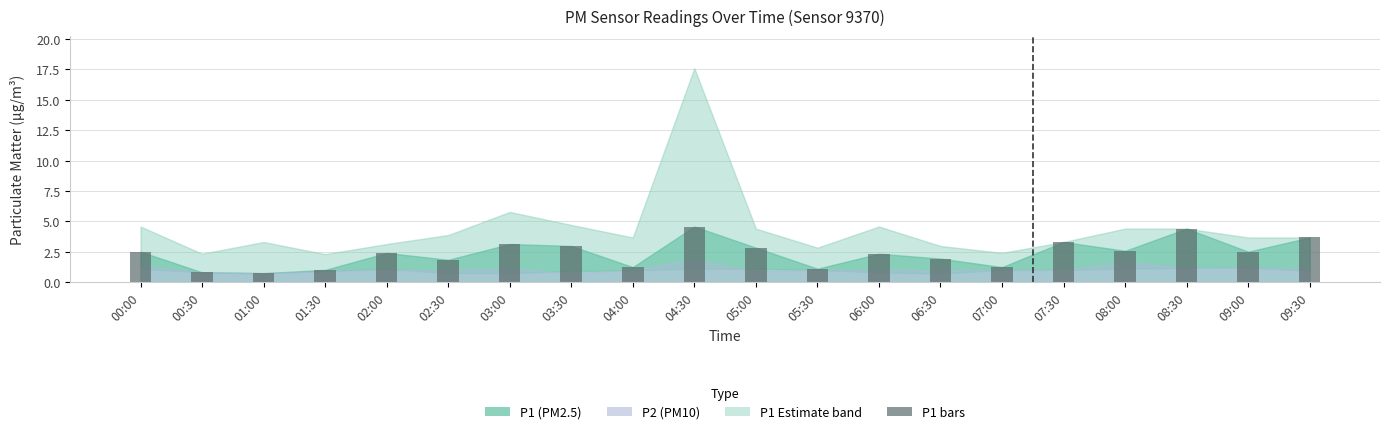

Between 03:30 and 04:30, which is larger?

04:30